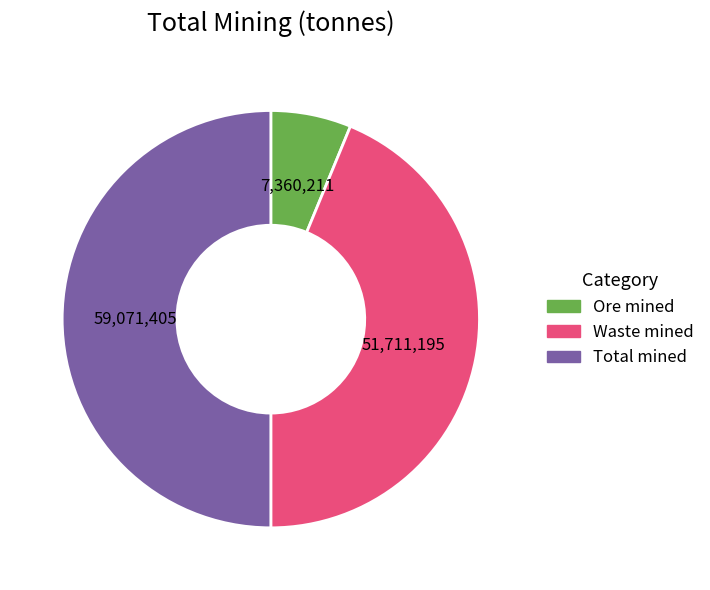

Is it true that Ore mined is 6% of the pie?

True